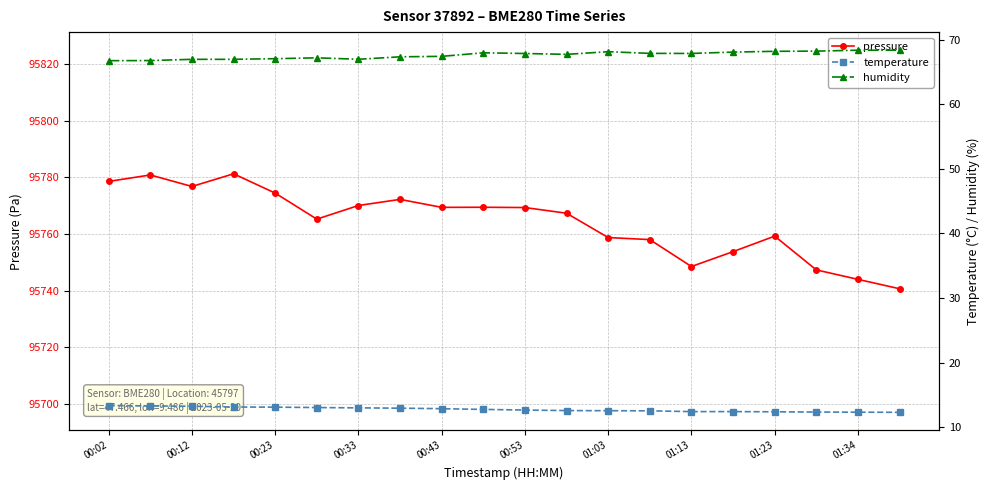

The pressure series shows 95769.3 at 00:53. True or false?

True